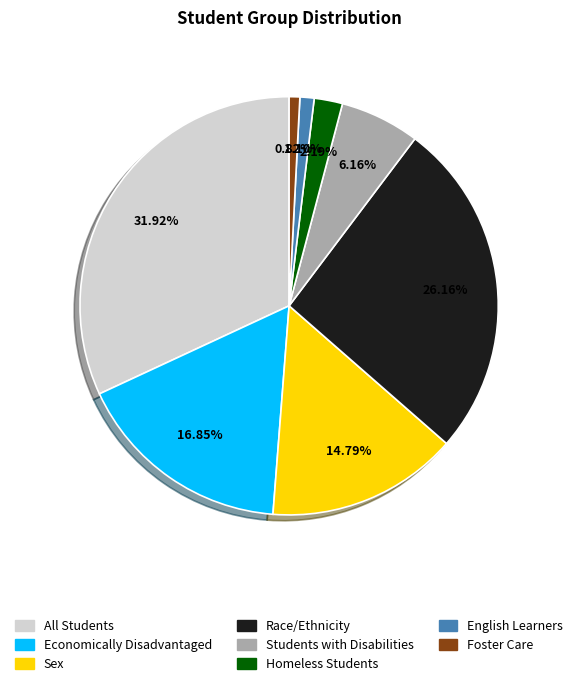

How many slices are in this pie chart?

8